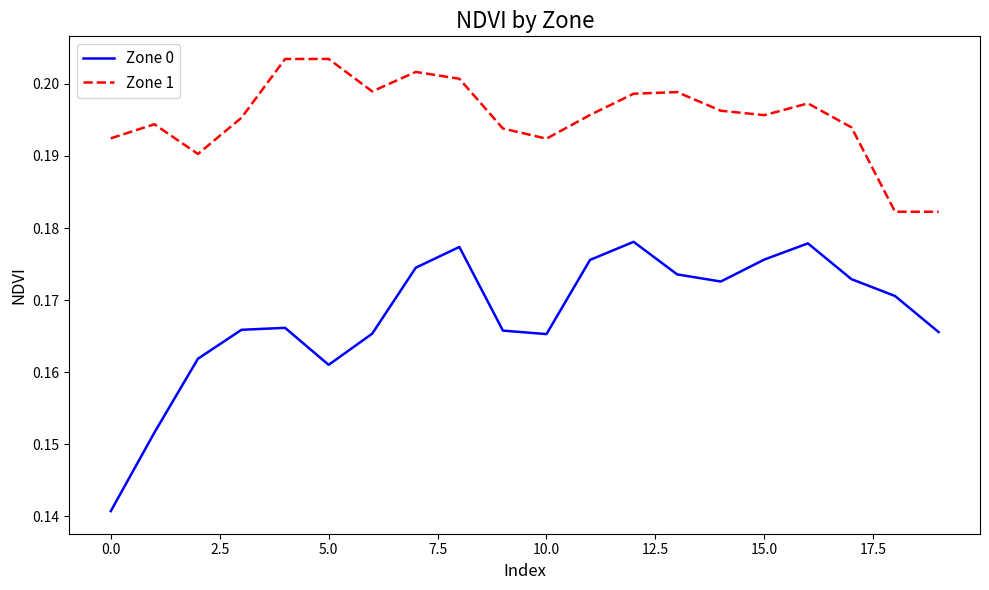

Which series has the widest spread of values?

Zone 0